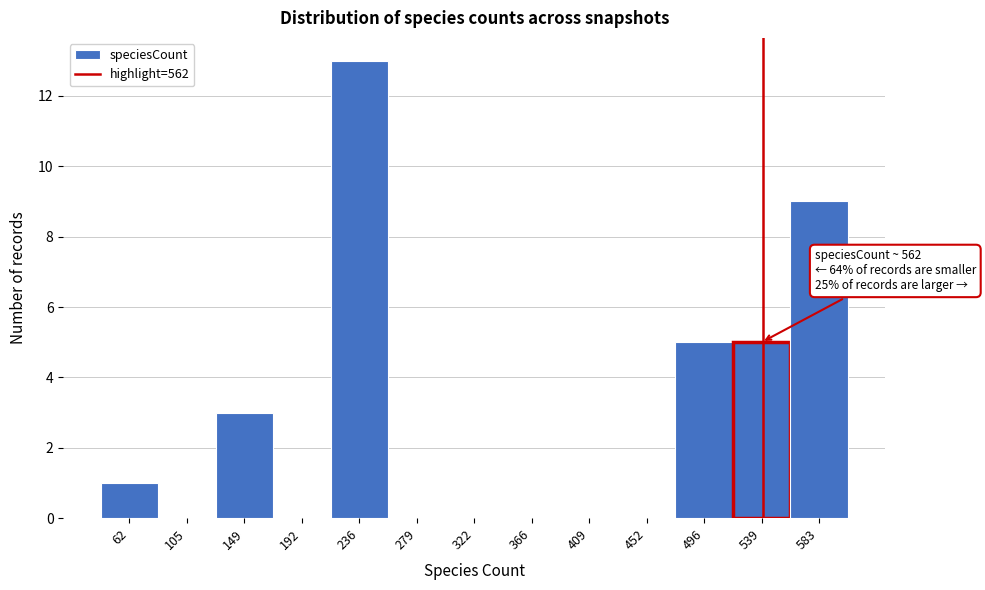

Reading left to right, what are all the values shown in this chart?

62=1	105=0	149=3	192=0	236=13	279=0	322=0	366=0	409=0	452=0	496=5	539=5	583=9